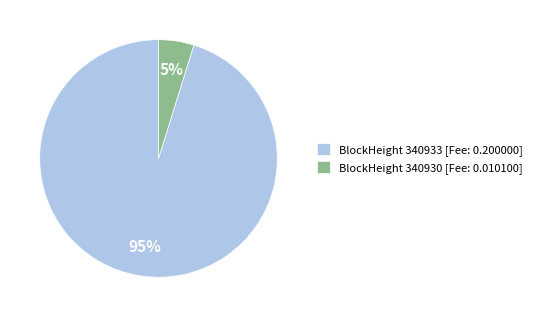

To the nearest percent, what percentage of the pie is BlockHeight 340930 [Fee: 0.010100]?

5%